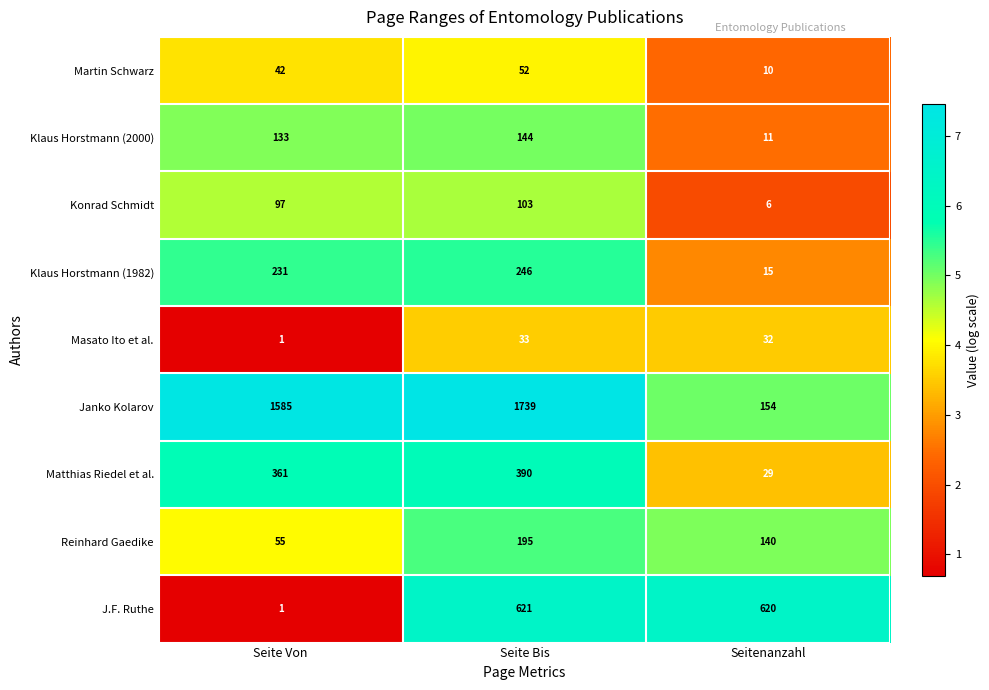

Which series changed the most between Seite Bis and Seitenanzahl?

Janko Kolarov